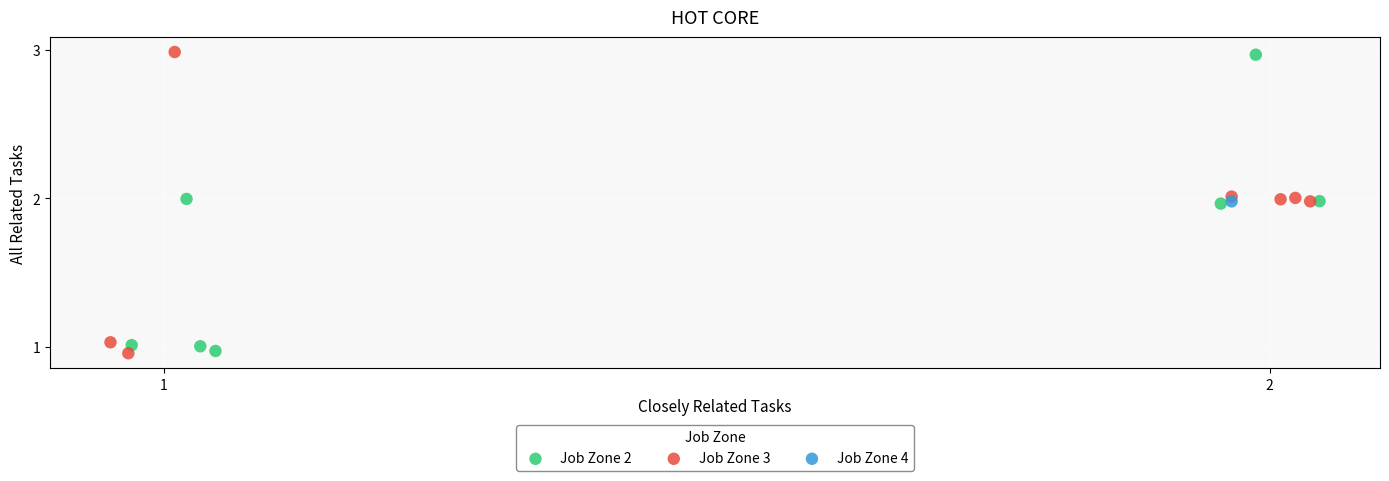

Which series reaches the maximum Y coordinate?

Job Zone 3